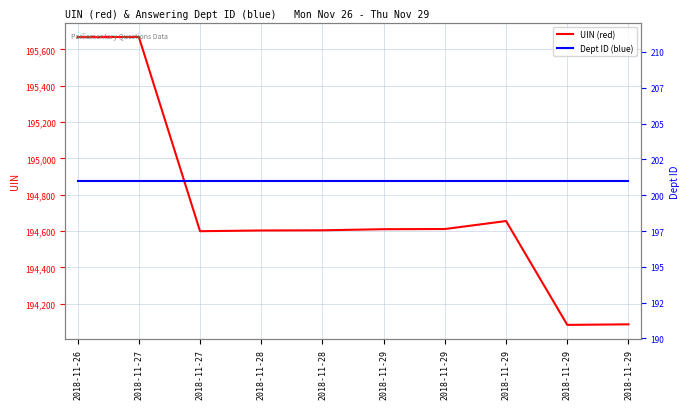

Is the value of UIN (red) at 2018-11-28 greater than the value of Dept ID (blue) at 2018-11-28?

Yes